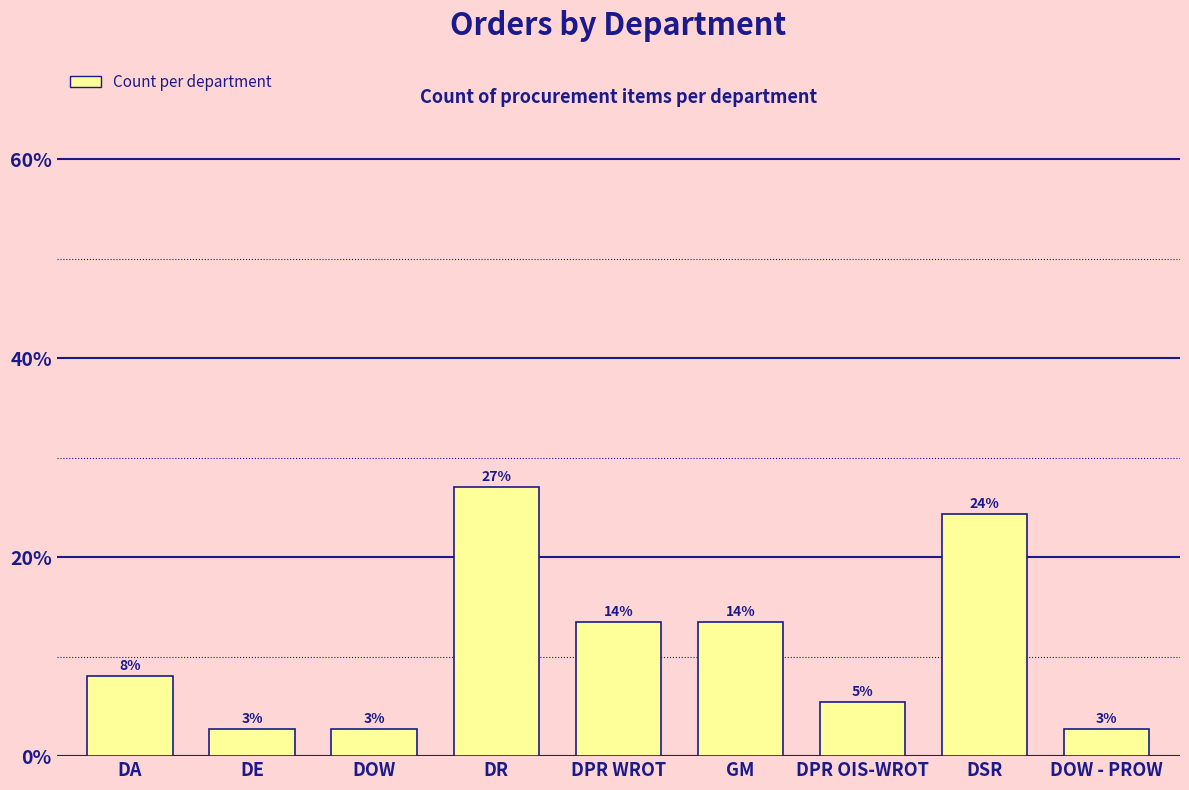

How many bars are there in total?

9